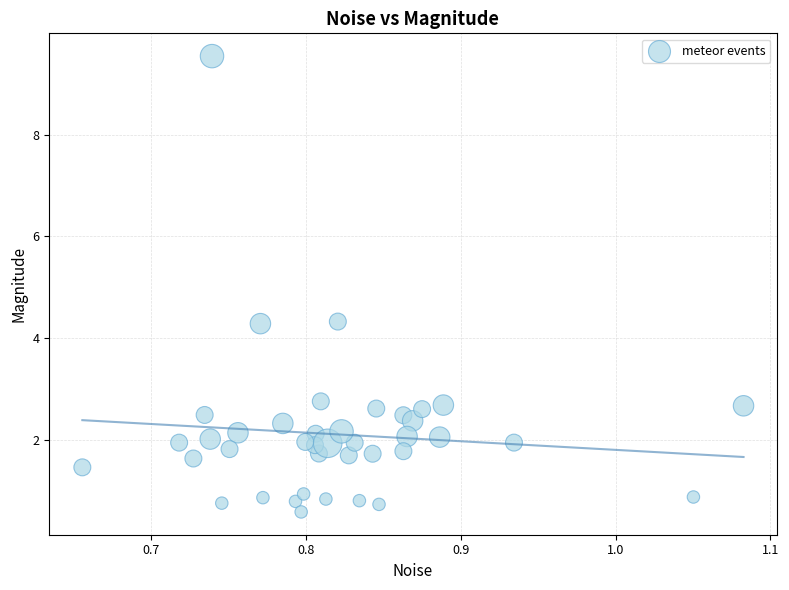

What is the range of X values (max minus min)?

0.4